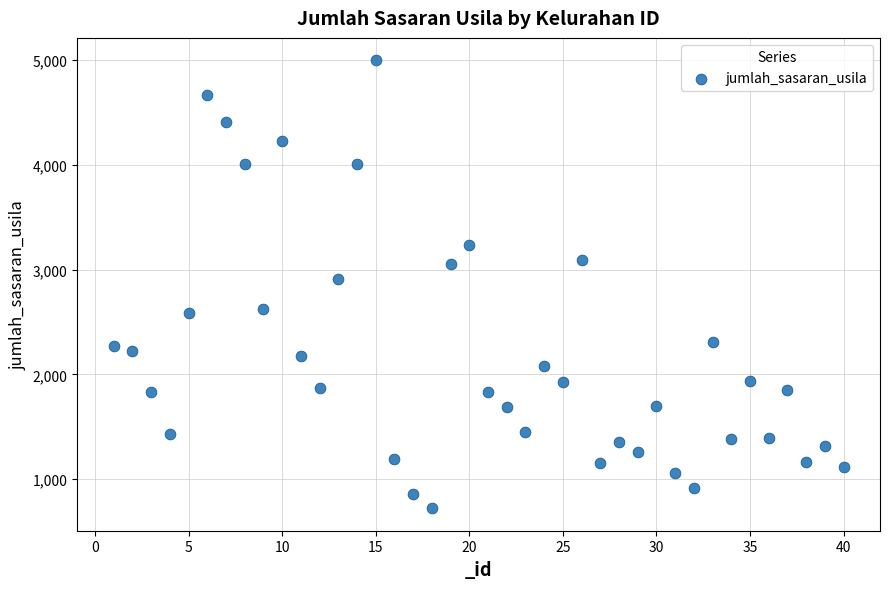

What is the range of Y values (max minus min)?

4272